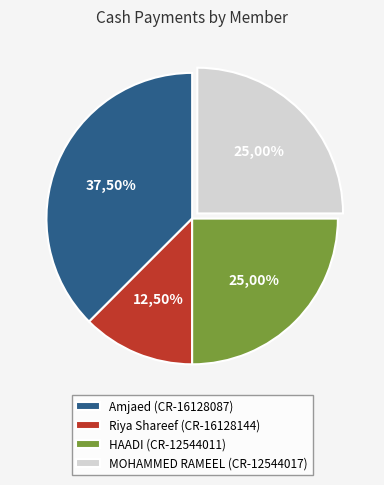

How many segments does this pie chart have?

4